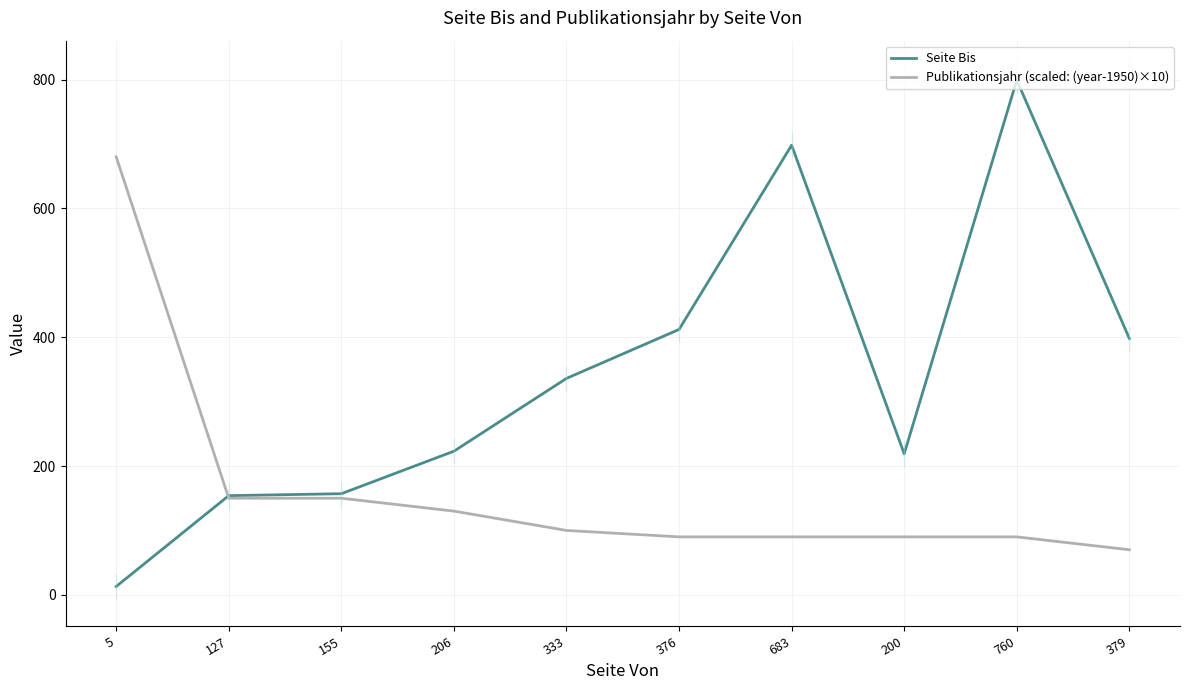

The value of Seite Bis at 379 is 398. True or false?

True